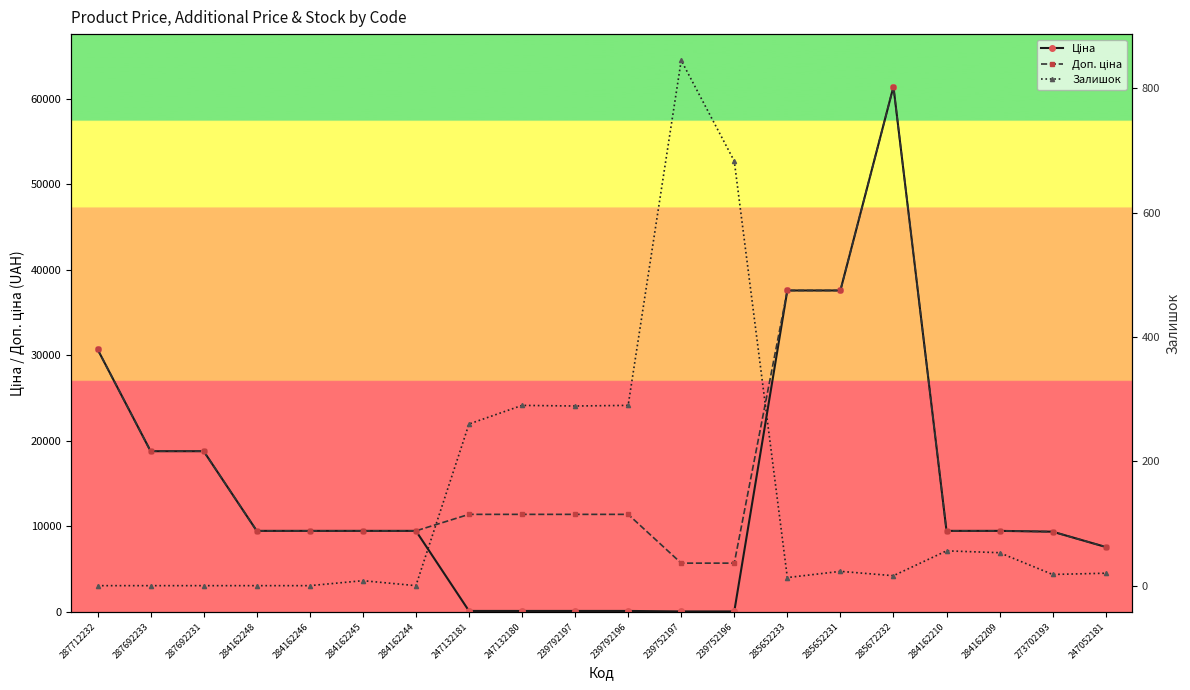

Reading left to right, transcribe all the data shown in this chart.

Ціна: 30717.1	18796.8	18796.8	9480.1	9480.1	9480.1	9480.1	114.1	114.1	114.1	114.1	57.0	57.0	37593.6	37593.6	61434.3	9480.1	9480.1	9384.0	7596.5
Доп. ціна: 30717.1	18796.8	18796.8	9480.1	9480.1	9480.1	9480.1	11410.0	11410.0	11410.0	11410.0	5705.0	5705.0	37593.6	37593.6	61434.3	9480.1	9480.1	9384.0	7596.5
Залишок: 0.0	0.0	0.0	0.0	0.0	8.0	0.0	260.0	290.0	289.0	290.0	845.0	683.0	13.0	23.0	16.0	56.0	53.0	18.0	20.0